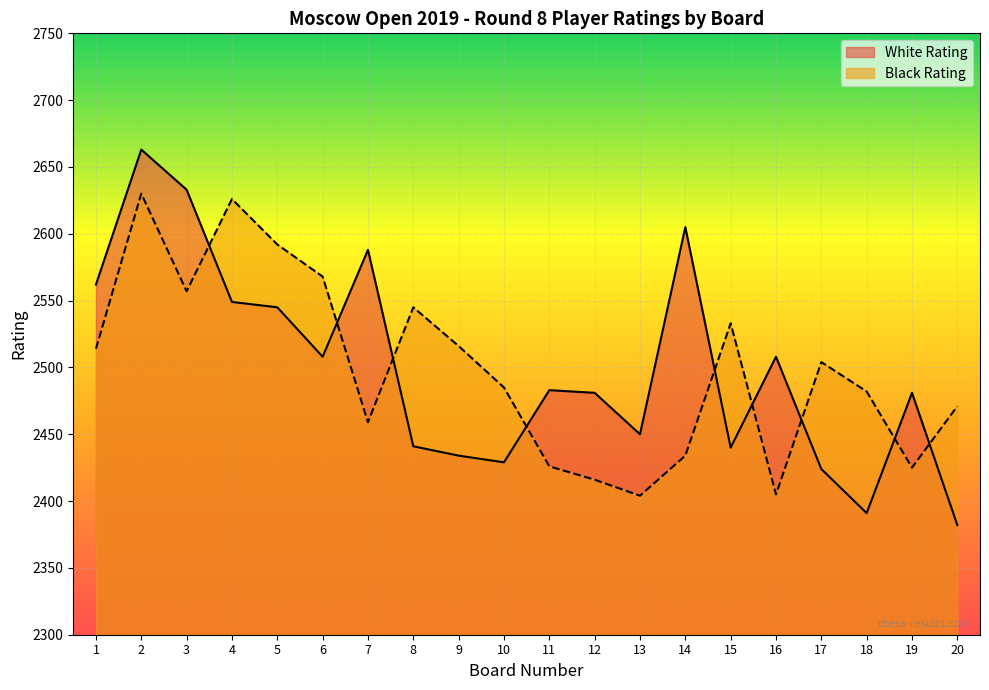

True or false: Black Rating has a value of 2504 at 17.

True